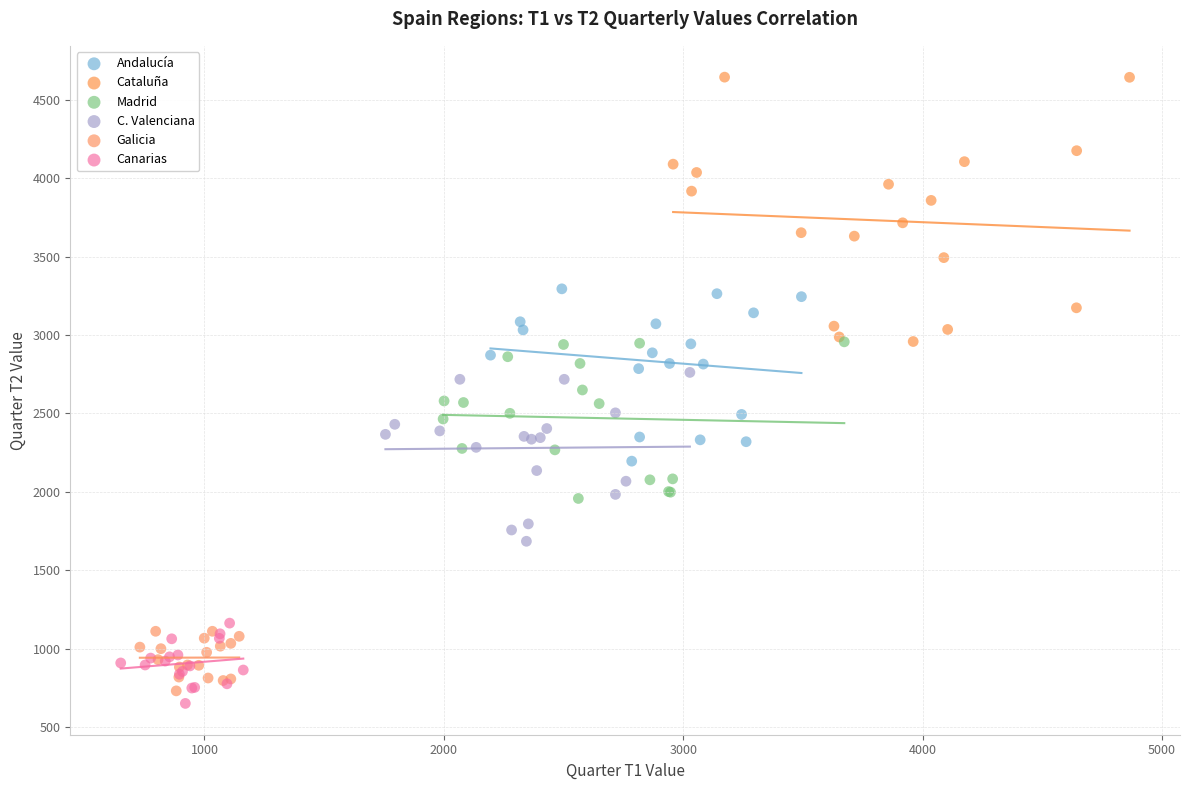

Which series reaches the minimum Y coordinate?

Canarias